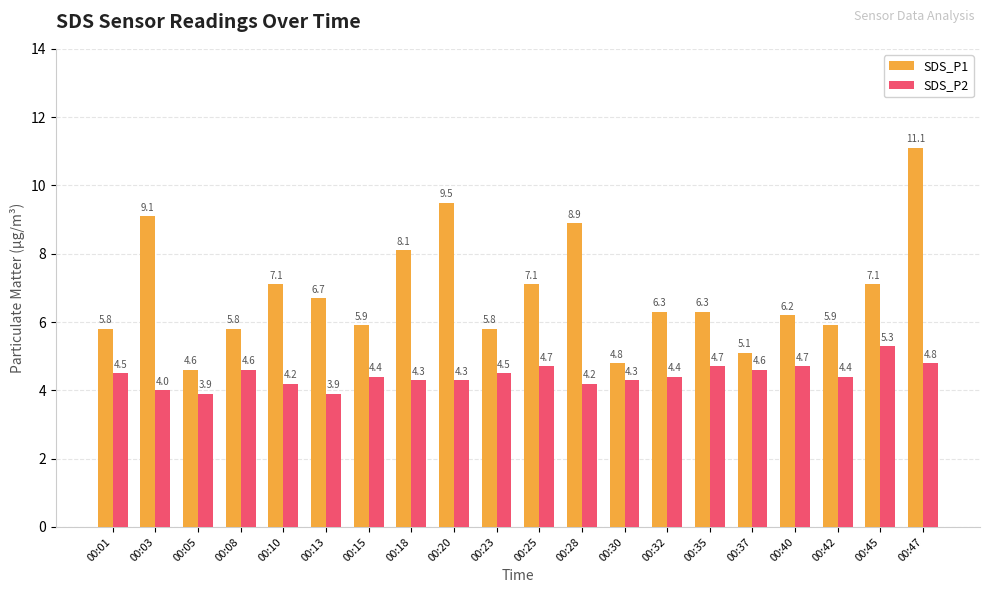

How many bars are there in total?

40